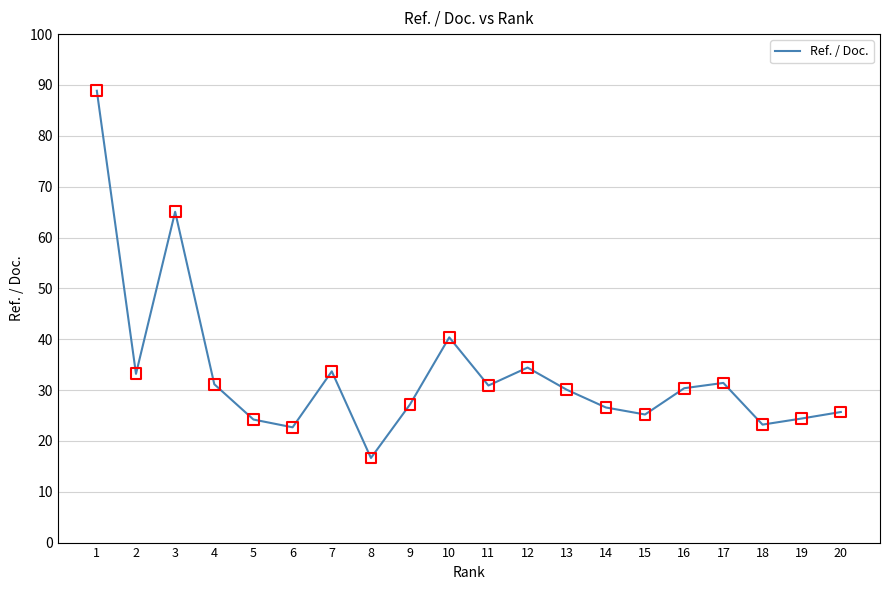

What is the change in value from 19 to 20?

+1.3